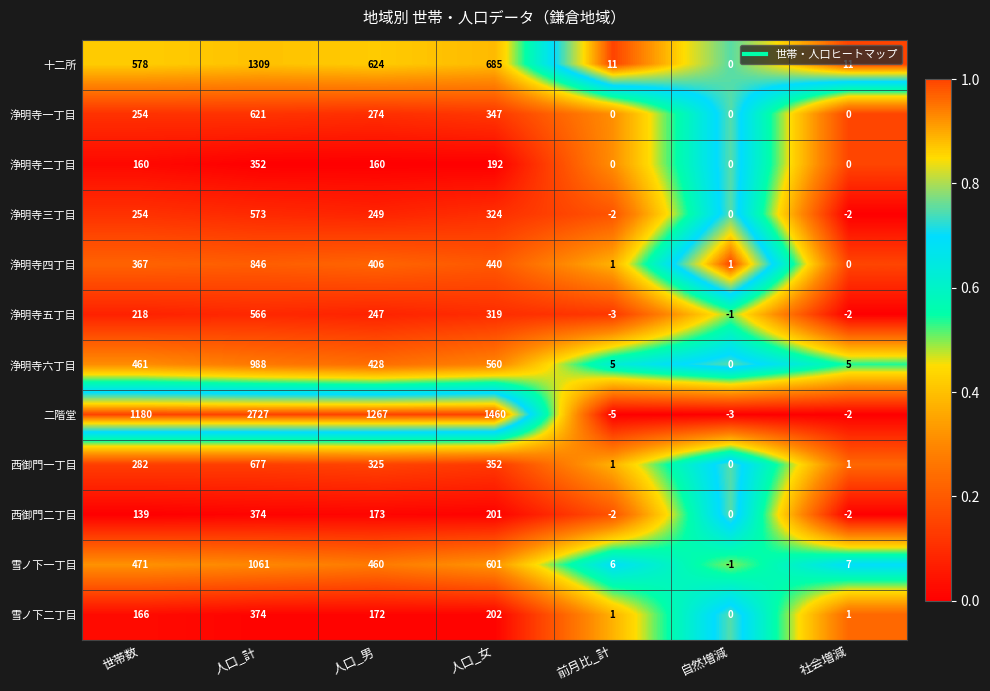

The 浄明寺四丁目 series shows 216 at 世帯数. True or false?

False